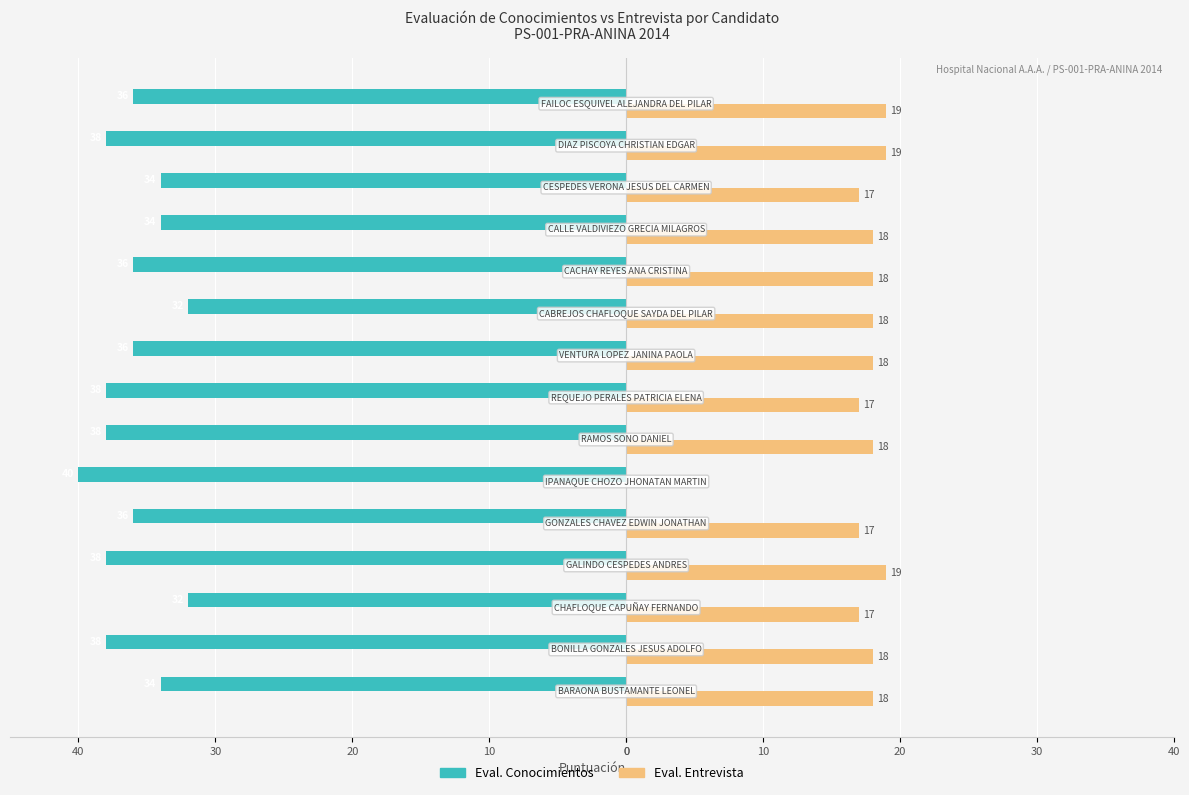

What are all the series names shown in the legend?

Eval. Conocimientos, Eval. Entrevista